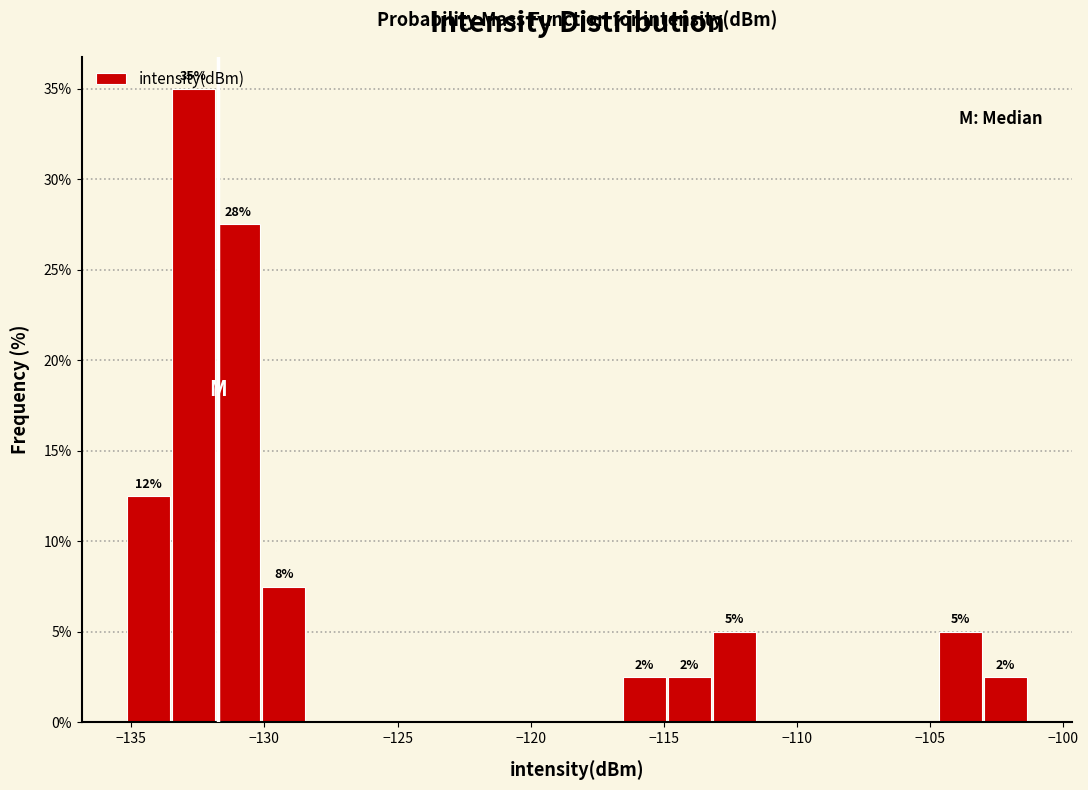

Read against the x-axis, roughly where is the centre of the tallest bar?

-132.5